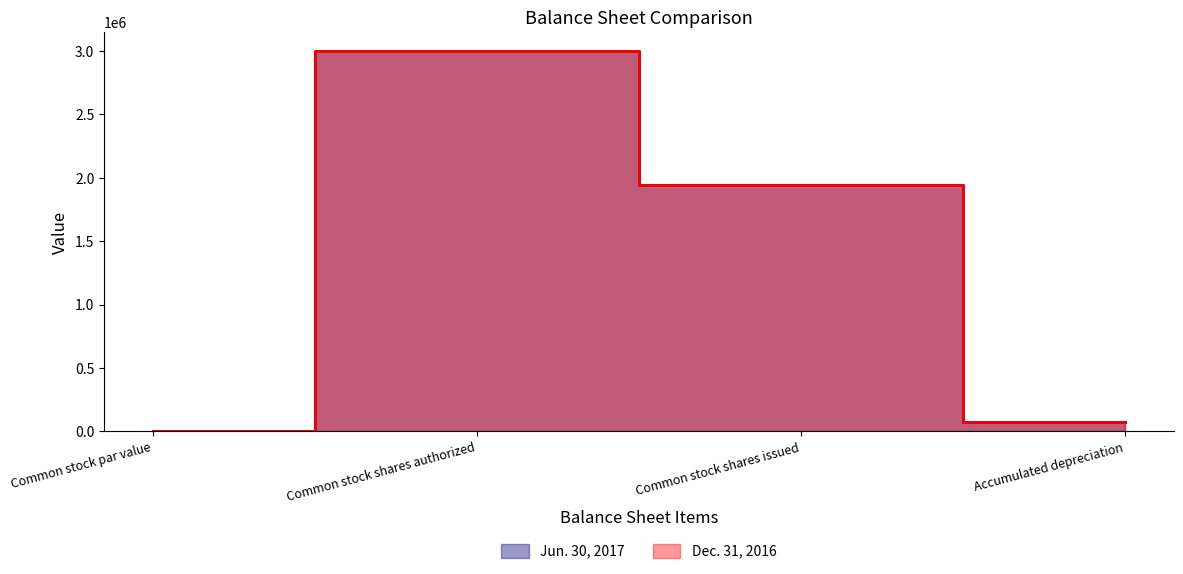

What is the label of the 1st point from the left?

Common stock par value